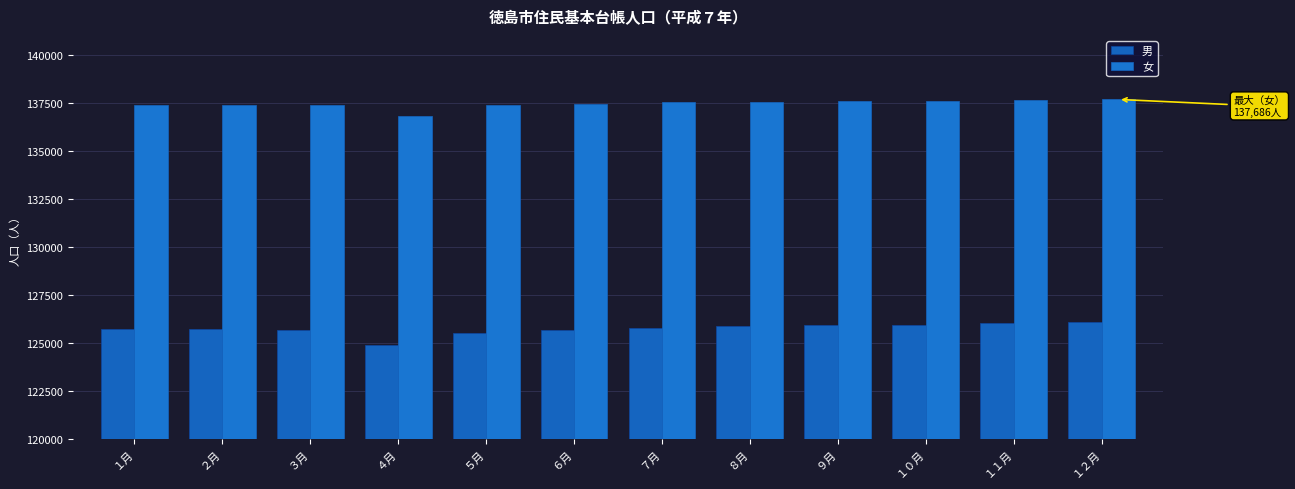

What is the maximum value for 女?

137686